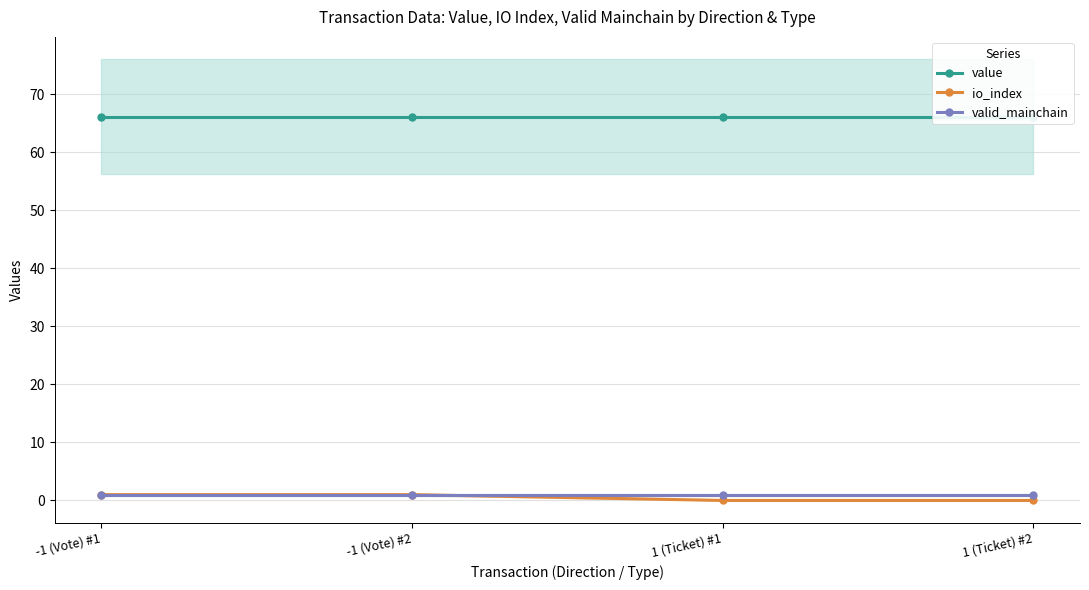

What is the label of the 2nd point from the left?

-1 (Vote) #2